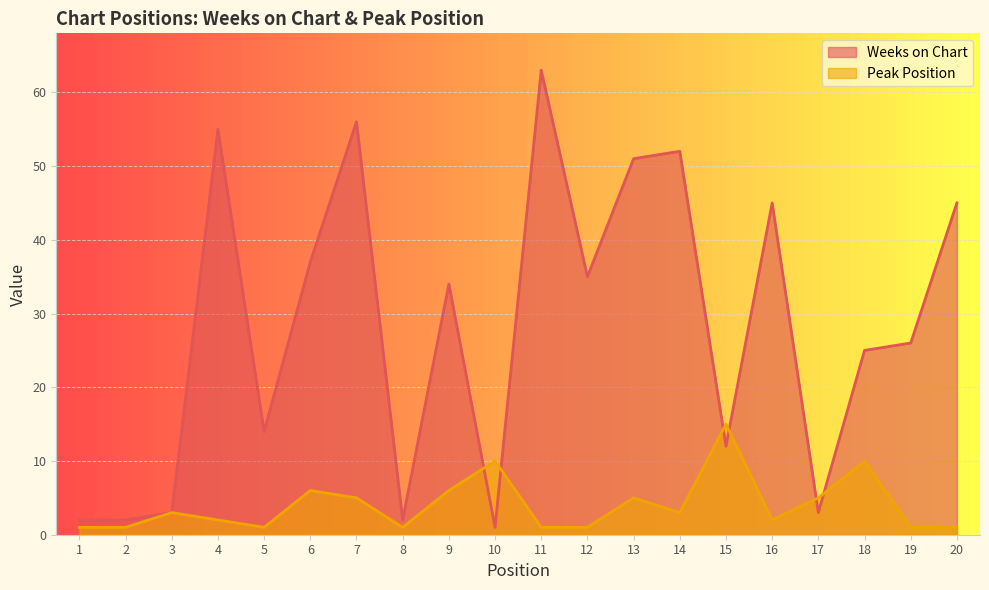

How many interior local valleys does the Peak Position series have?

4